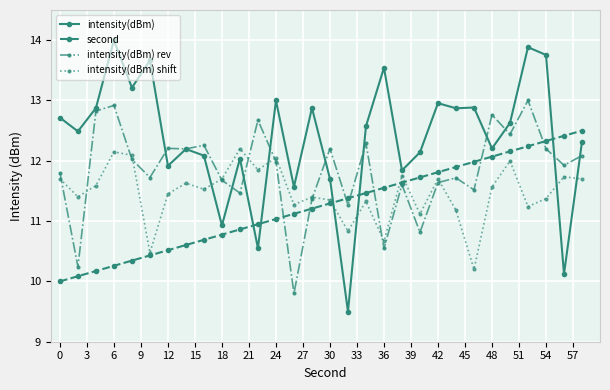

What is the minimum value shown in the chart?

9.5